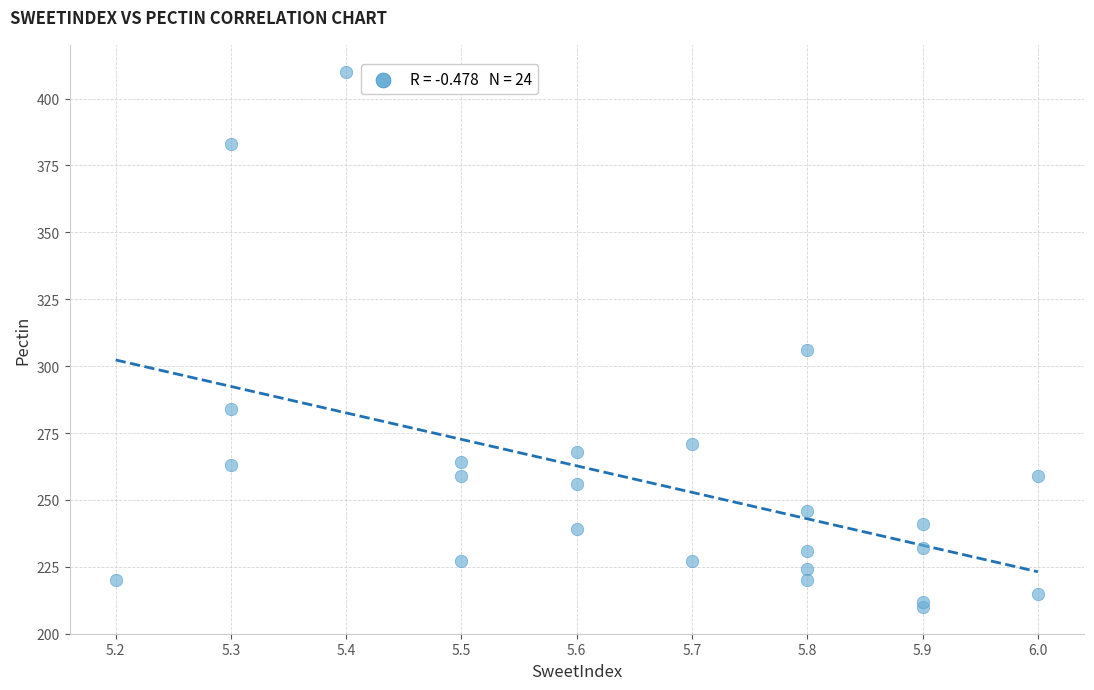

What Y value in the scatter plot is closest to 310?

306